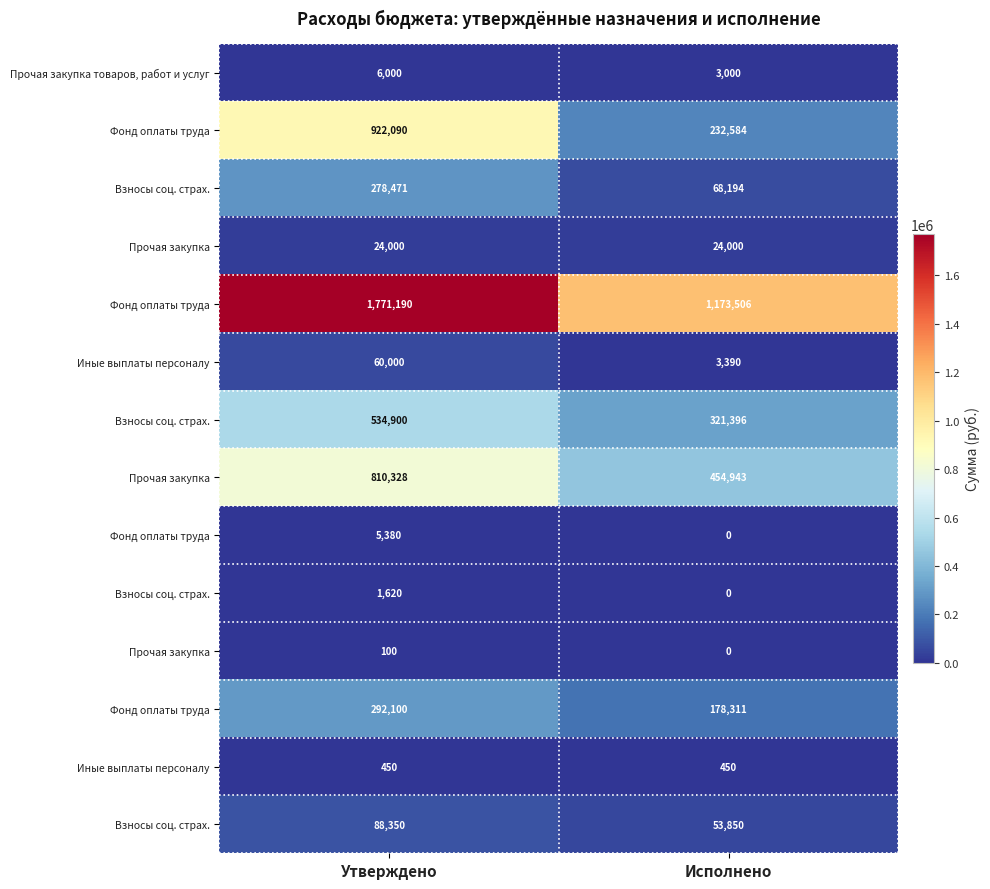

What is the spread (max minus min) of values at Утверждено?

1771090.0